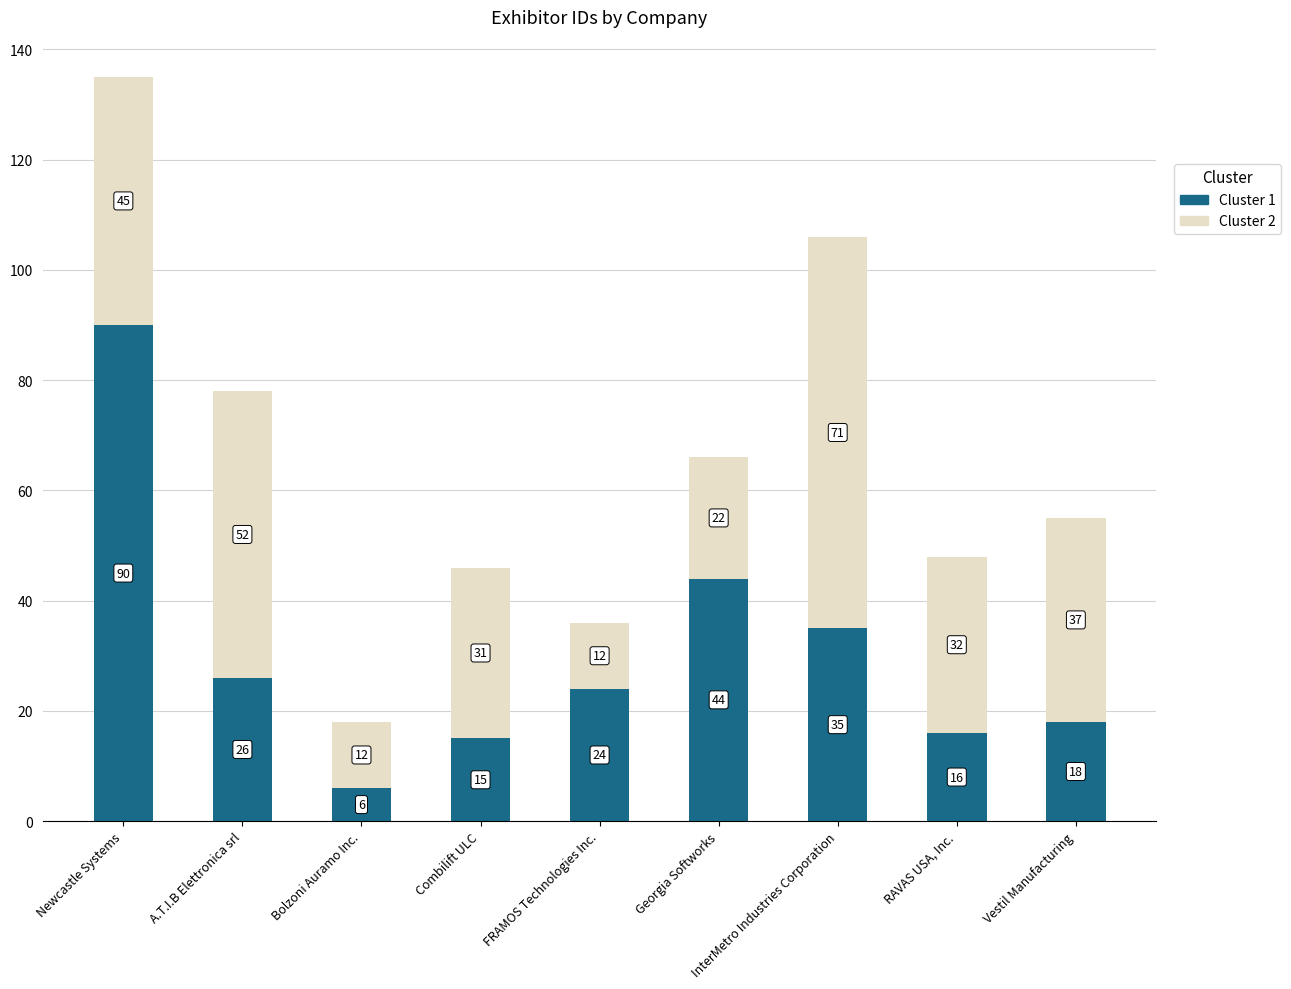

Which category has the lowest value in the Cluster 1 series?

Bolzoni Auramo Inc.